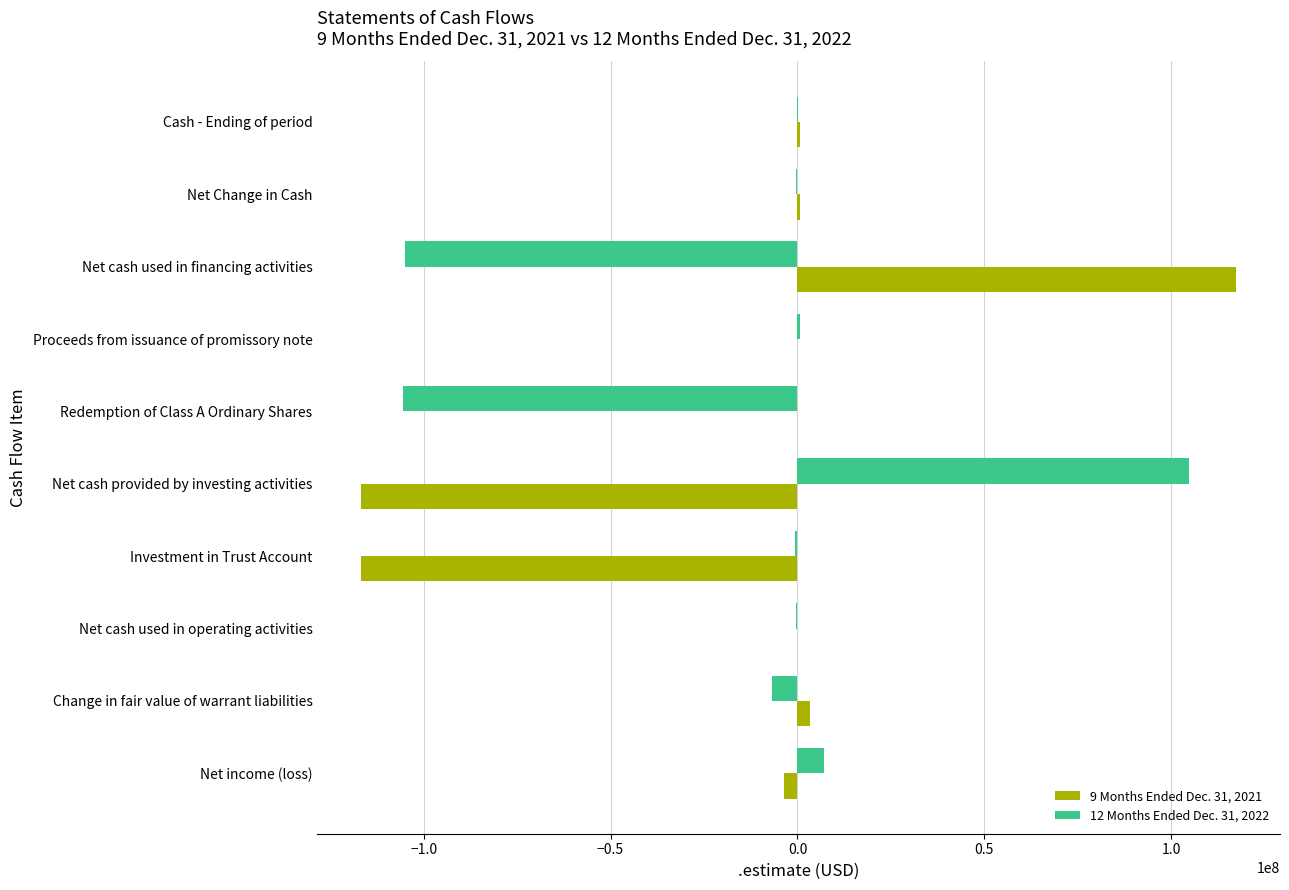

What is the sum of all 12 Months Ended Dec. 31, 2022 values?

-105542014